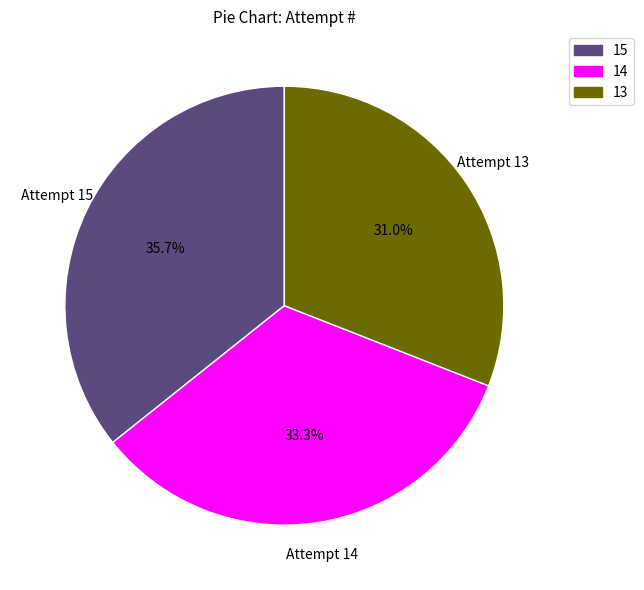

Does Attempt 15 represent more than half of the total?

No